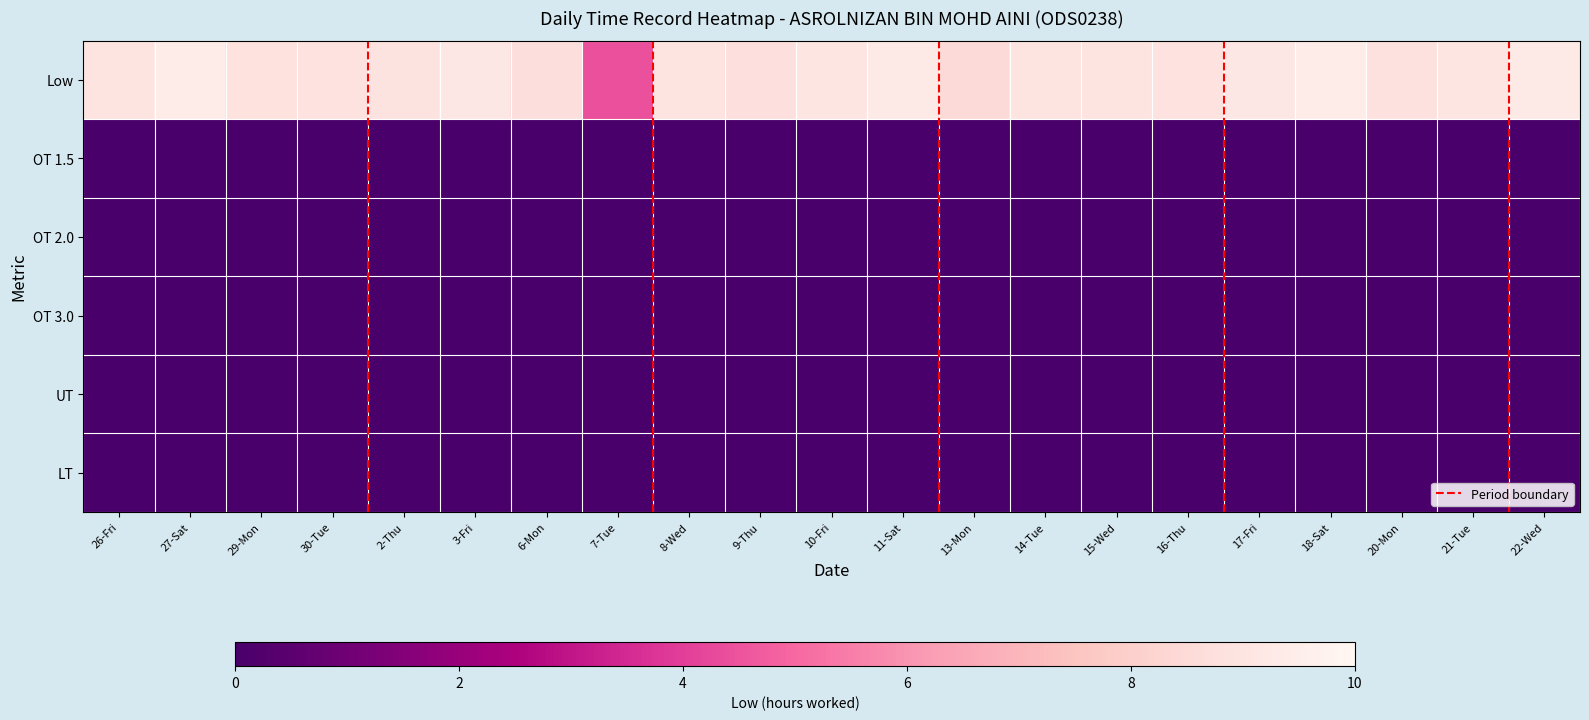

Reading right to left, list all the values displayed in this chart.

Low: 22-Wed=9.3	21-Tue=9.0	20-Mon=8.8	18-Sat=9.4	17-Fri=9.2	16-Thu=8.9	15-Wed=9.0	14-Tue=9.0	13-Mon=8.5	11-Sat=9.3	10-Fri=9.0	9-Thu=8.8	8-Wed=9.0	7-Tue=4.4	6-Mon=8.7	3-Fri=9.2	2-Thu=8.9	30-Tue=8.9	29-Mon=8.8	27-Sat=9.4	26-Fri=9.0
OT 1.5: 22-Wed=0.0	21-Tue=0.0	20-Mon=0.0	18-Sat=0.0	17-Fri=0.0	16-Thu=0.0	15-Wed=0.0	14-Tue=0.0	13-Mon=0.0	11-Sat=0.0	10-Fri=0.0	9-Thu=0.0	8-Wed=0.0	7-Tue=0.0	6-Mon=0.0	3-Fri=0.0	2-Thu=0.0	30-Tue=0.0	29-Mon=0.0	27-Sat=0.0	26-Fri=0.0
OT 2.0: 22-Wed=0.0	21-Tue=0.0	20-Mon=0.0	18-Sat=0.0	17-Fri=0.0	16-Thu=0.0	15-Wed=0.0	14-Tue=0.0	13-Mon=0.0	11-Sat=0.0	10-Fri=0.0	9-Thu=0.0	8-Wed=0.0	7-Tue=0.0	6-Mon=0.0	3-Fri=0.0	2-Thu=0.0	30-Tue=0.0	29-Mon=0.0	27-Sat=0.0	26-Fri=0.0
OT 3.0: 22-Wed=0.0	21-Tue=0.0	20-Mon=0.0	18-Sat=0.0	17-Fri=0.0	16-Thu=0.0	15-Wed=0.0	14-Tue=0.0	13-Mon=0.0	11-Sat=0.0	10-Fri=0.0	9-Thu=0.0	8-Wed=0.0	7-Tue=0.0	6-Mon=0.0	3-Fri=0.0	2-Thu=0.0	30-Tue=0.0	29-Mon=0.0	27-Sat=0.0	26-Fri=0.0
UT: 22-Wed=0.0	21-Tue=0.0	20-Mon=0.0	18-Sat=0.0	17-Fri=0.0	16-Thu=0.0	15-Wed=0.0	14-Tue=0.0	13-Mon=0.0	11-Sat=0.0	10-Fri=0.0	9-Thu=0.0	8-Wed=0.0	7-Tue=0.0	6-Mon=0.0	3-Fri=0.0	2-Thu=0.0	30-Tue=0.0	29-Mon=0.0	27-Sat=0.0	26-Fri=0.0
LT: 22-Wed=0.0	21-Tue=0.0	20-Mon=0.0	18-Sat=0.0	17-Fri=0.0	16-Thu=0.0	15-Wed=0.0	14-Tue=0.0	13-Mon=0.0	11-Sat=0.0	10-Fri=0.0	9-Thu=0.0	8-Wed=0.0	7-Tue=0.0	6-Mon=0.0	3-Fri=0.0	2-Thu=0.0	30-Tue=0.0	29-Mon=0.0	27-Sat=0.0	26-Fri=0.0